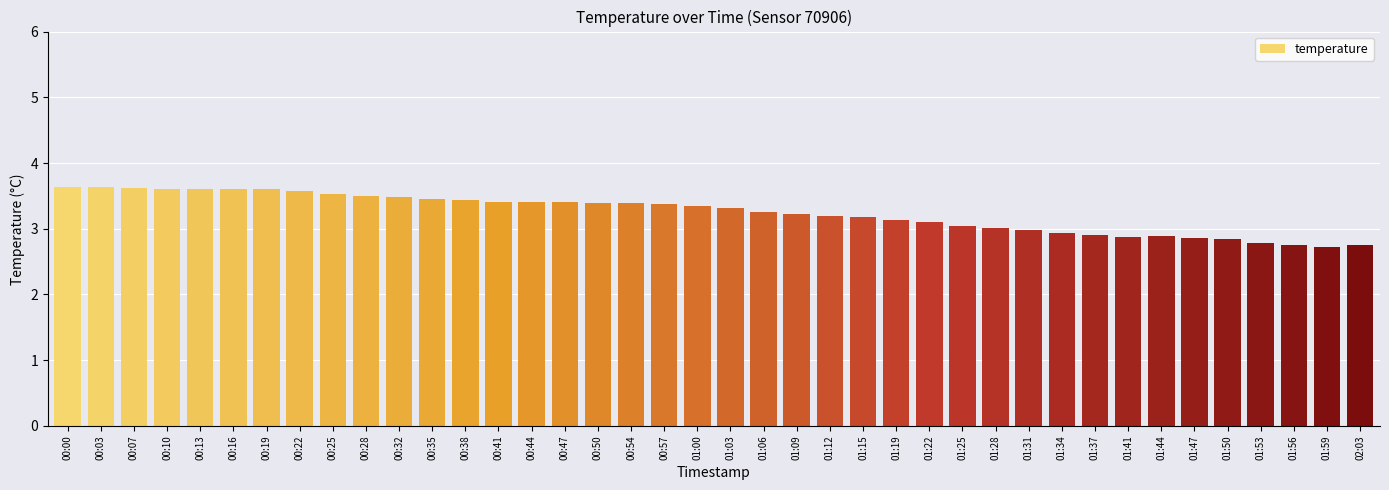

What is the label of the 6th bar from the left?

00:16